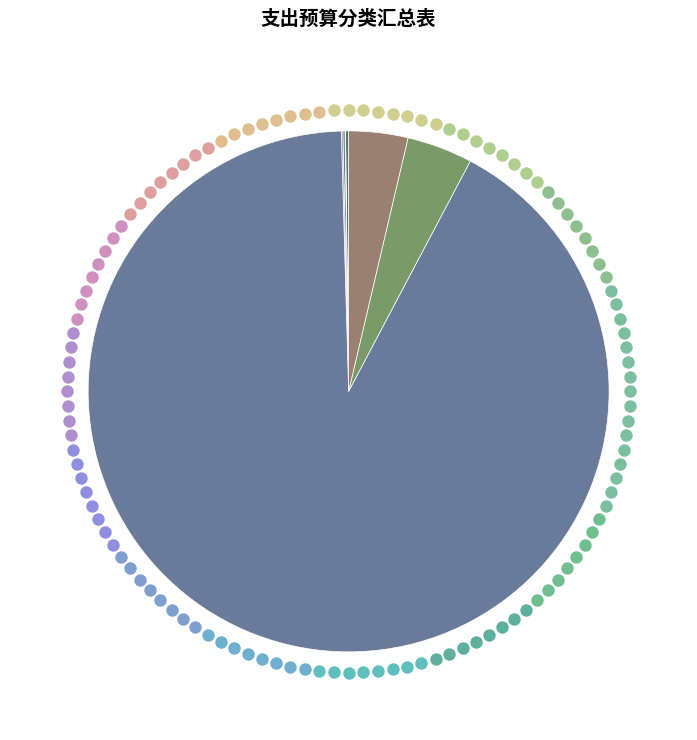

How many slices are in this pie chart?

7